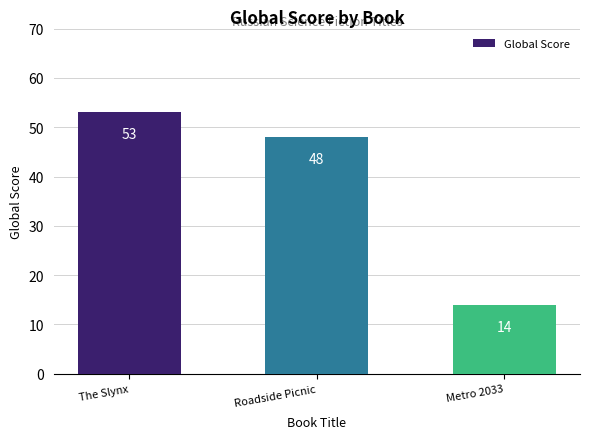

Is it true that the value at Metro 2033 is 19?

False